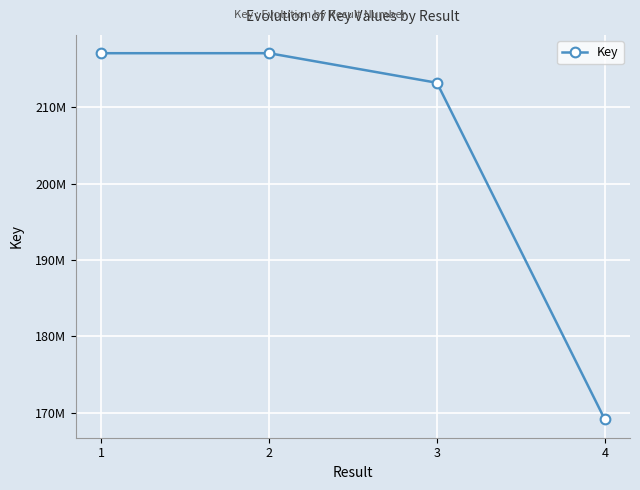

The chart shows a value of 326689618 at 3. True or false?

False